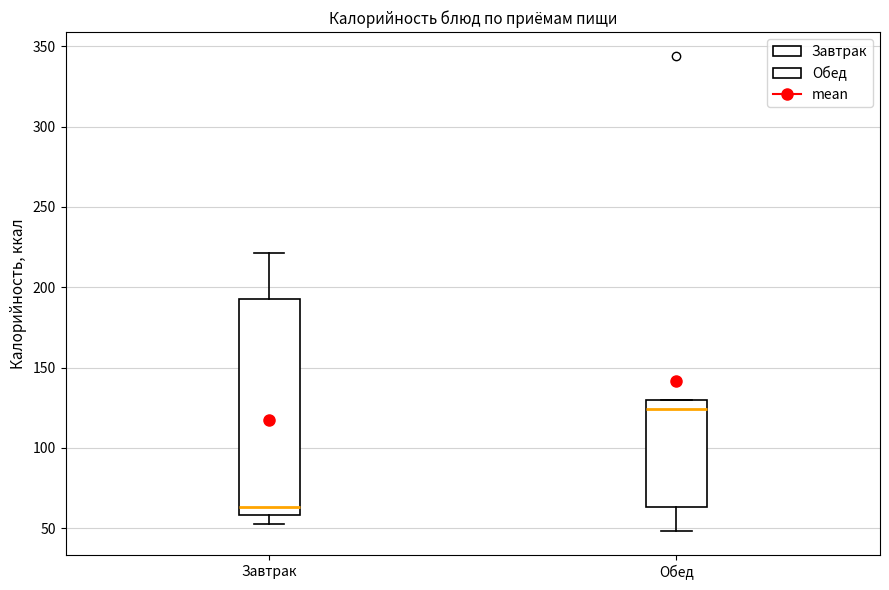

Comparing the boxes themselves (not the whiskers), which one is the tallest?

Завтрак